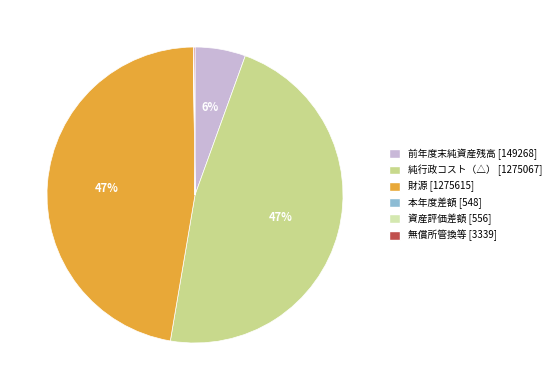

Does any single category account for the majority?

No